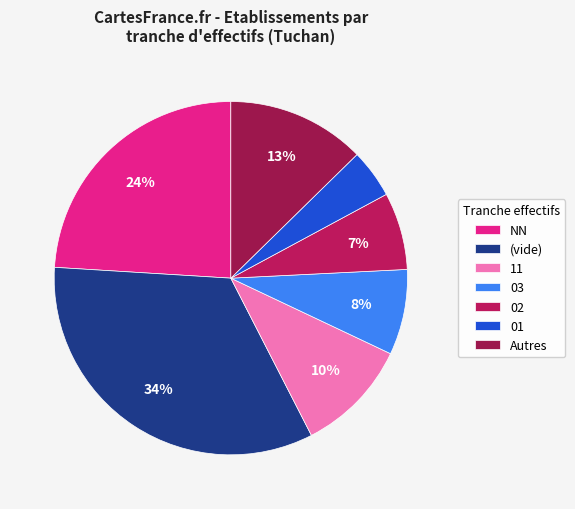

How many slices are in this pie chart?

7